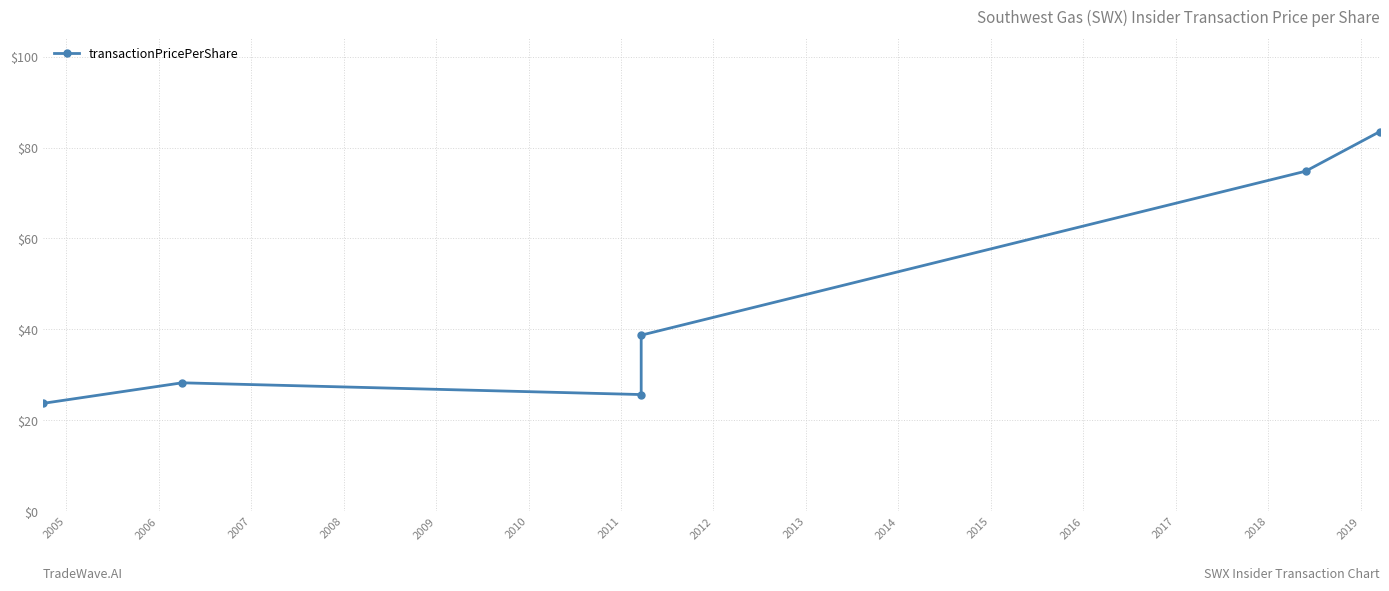

Reading right to left, what are all the values shown in this chart?

83.5	74.8	38.7	25.6	28.2	23.7